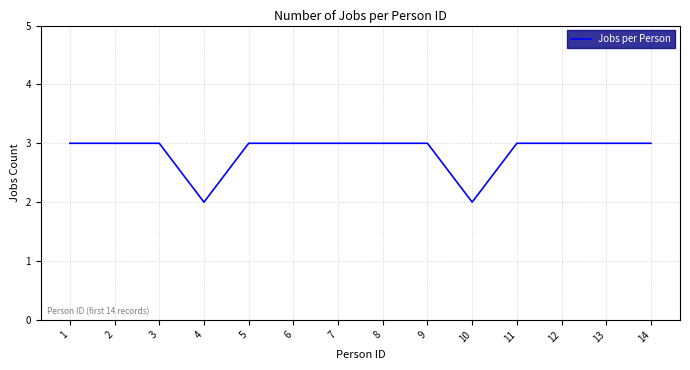

The value at 10 is 2. True or false?

True